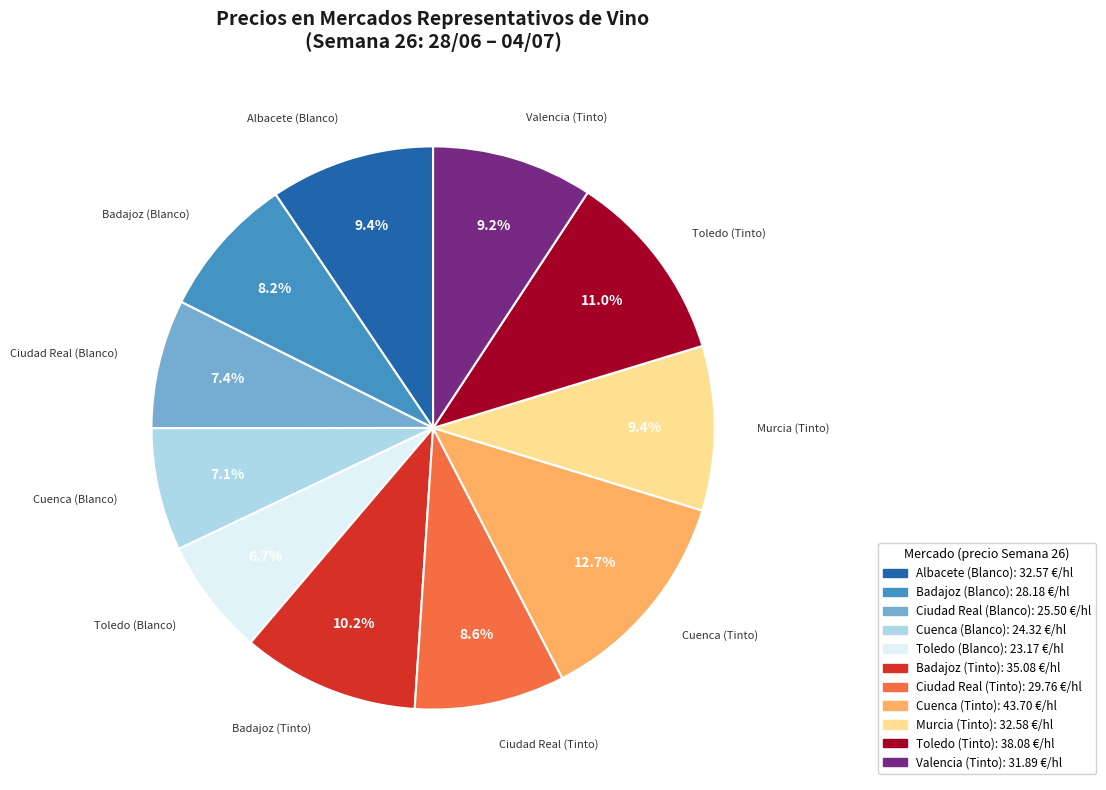

True or false: Badajoz (Tinto) accounts for 24% of the total.

False